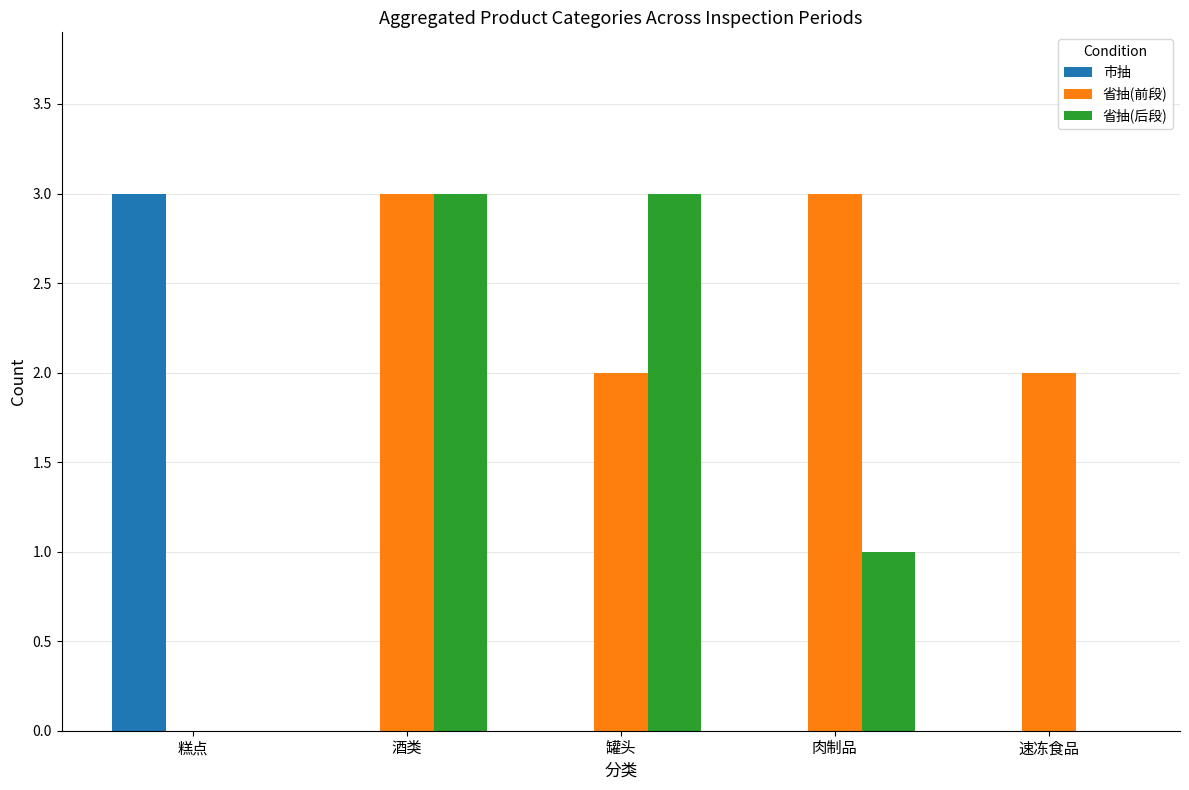

At which category is the sum across all series the highest?

酒类